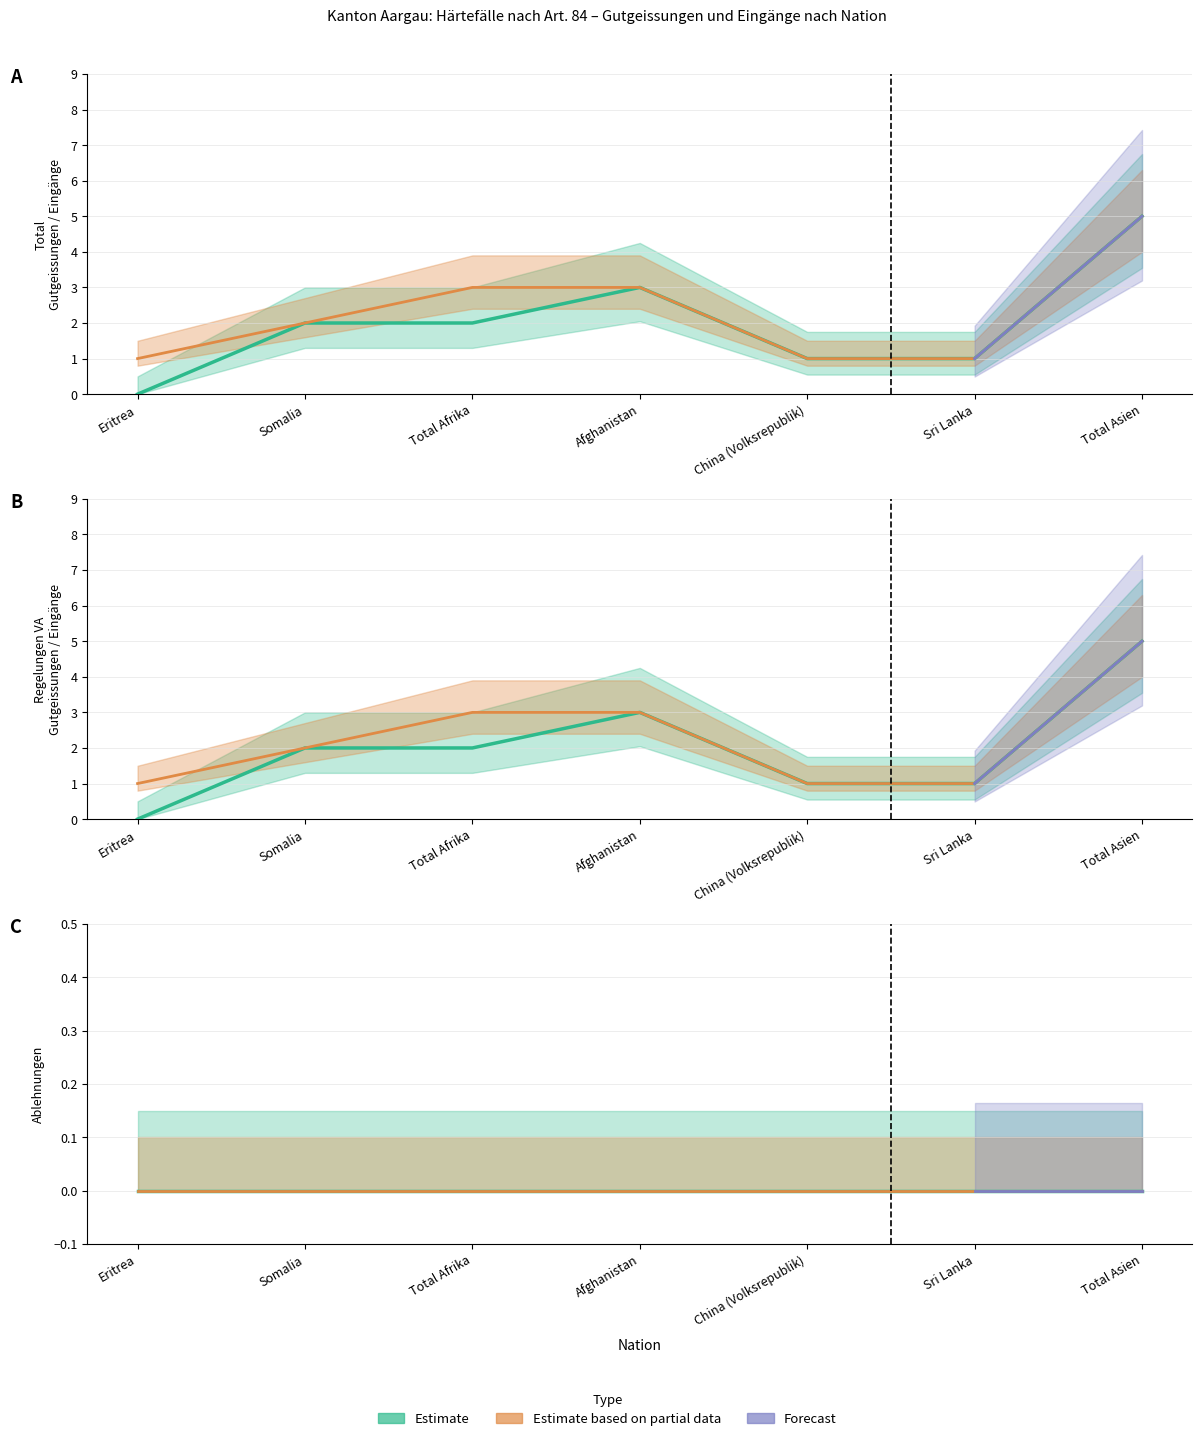

True or false: Regelungen VA Gutgeissungen and Total Gesuchseingaenge intersect in this chart.

False